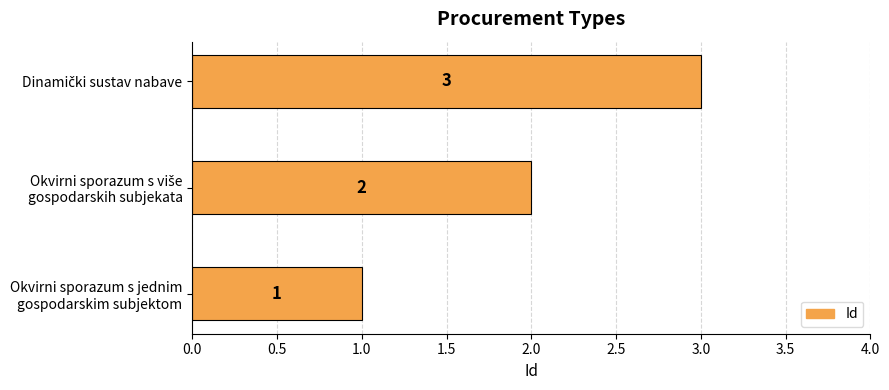

What is the difference between the maximum and second lowest values?

1